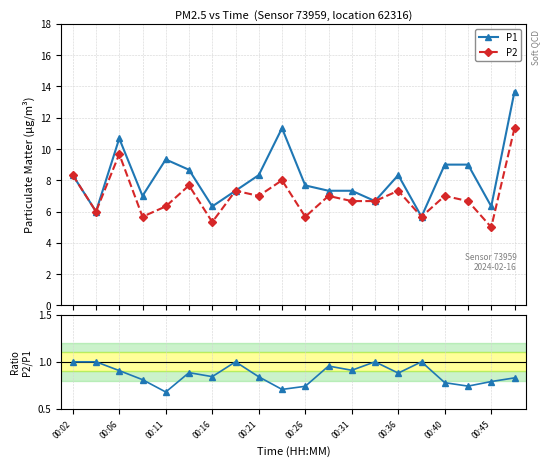

How many lines are shown in the chart?

3